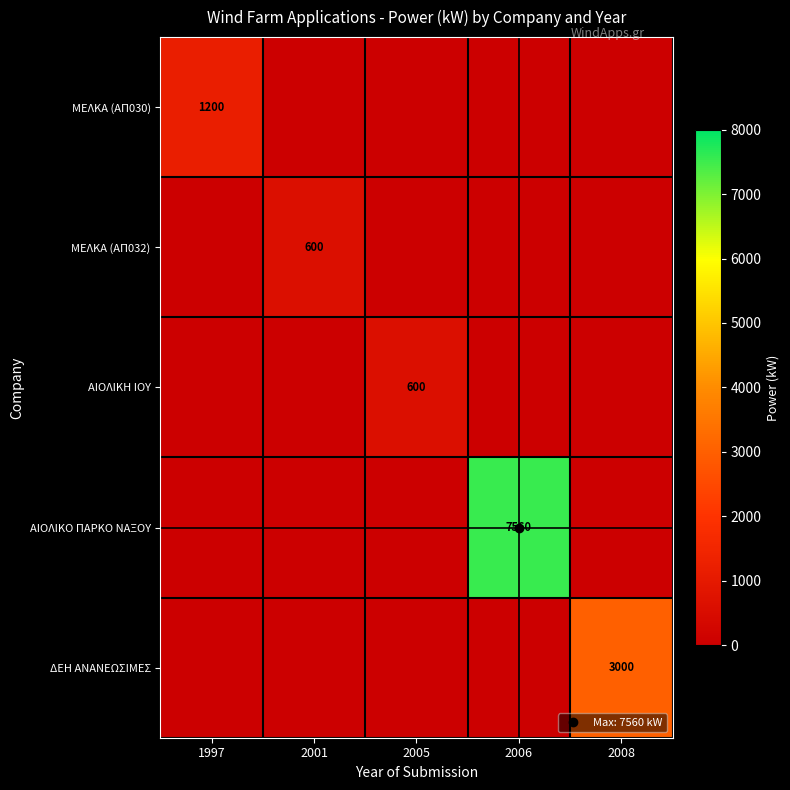

What is the sum of the ΑΙΟΛΙΚΟ ΠΑΡΚΟ ΝΑΞΟΥ values at 2006 and 2005?

7560